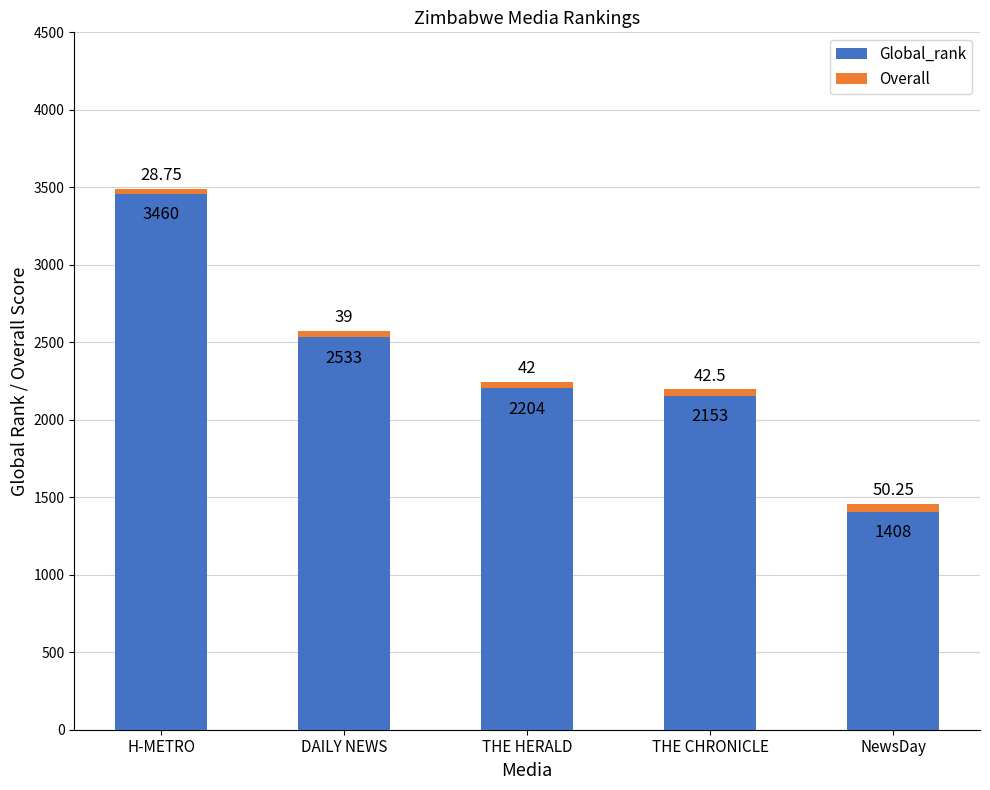

What is the difference between the Global_rank values at NewsDay and THE CHRONICLE?

745.0